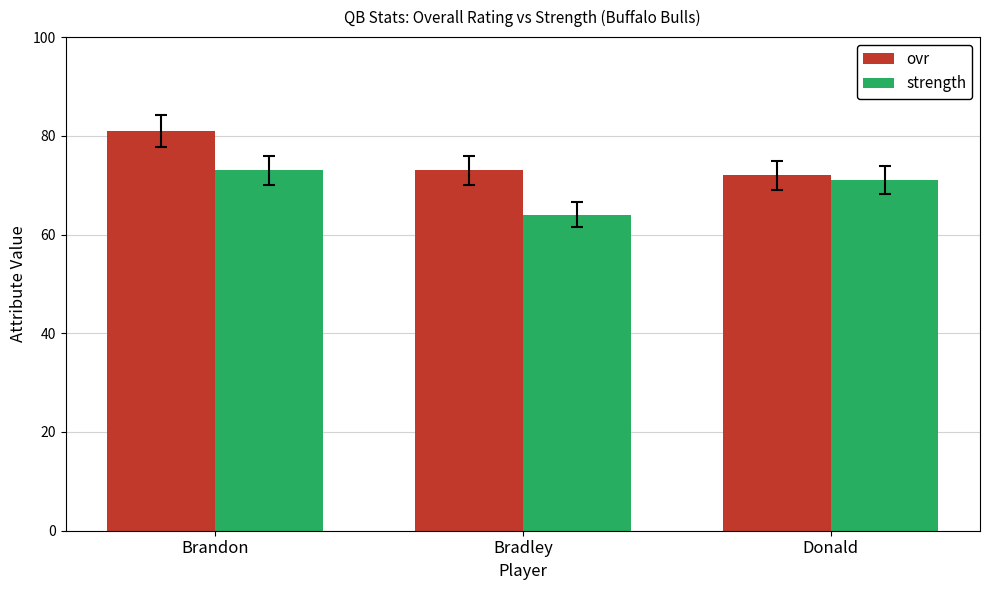

How many groups of bars are there?

3